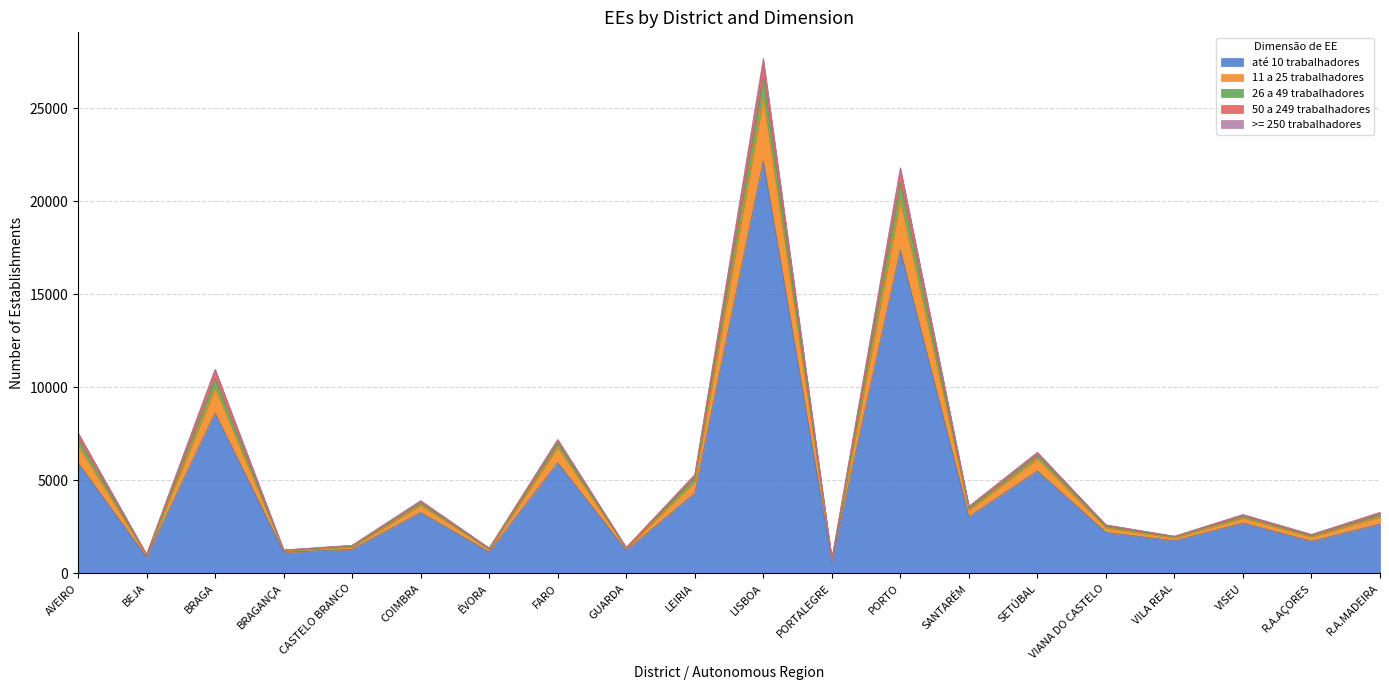

What is the value of the 50 a 249 trabalhadores point at the 15th from the left?

6348